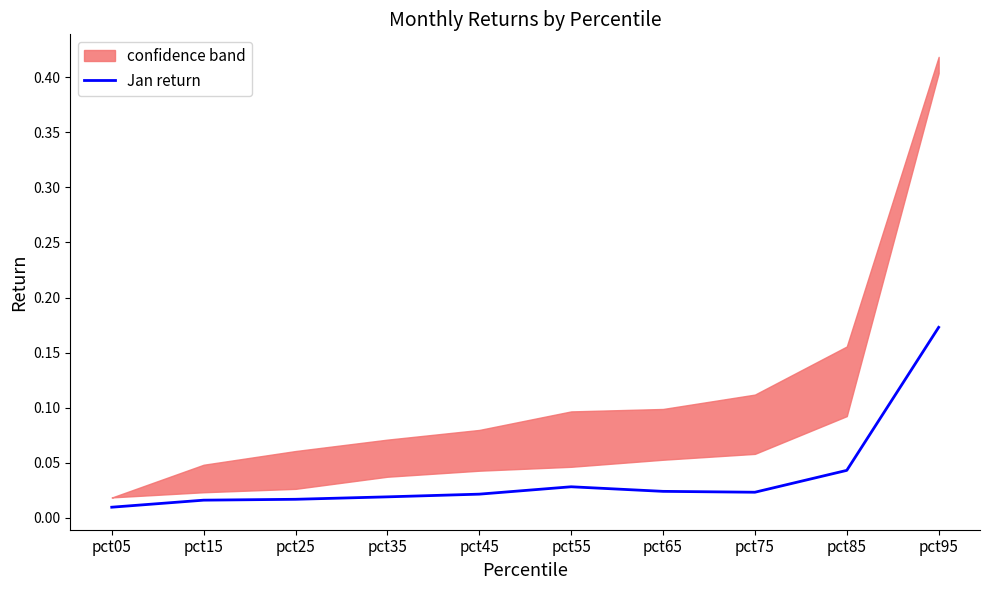

List the labels in order of value, largest first.

pct95, pct85, pct55, pct65, pct75, pct45, pct35, pct25, pct15, pct05